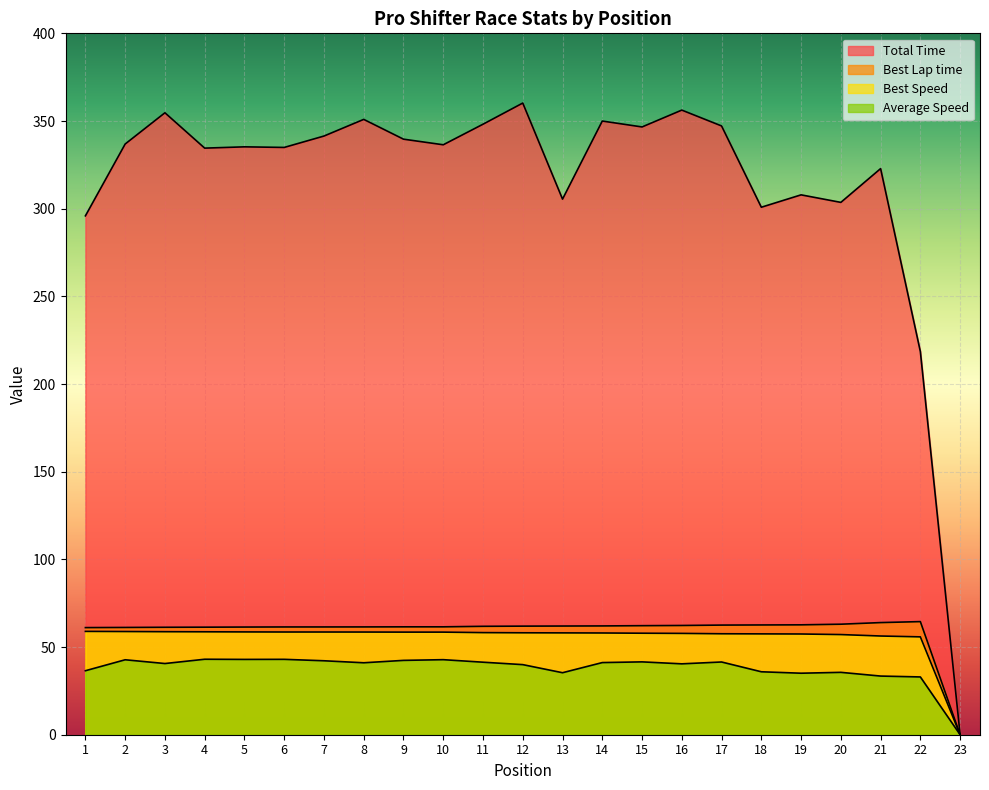

The value of Average Speed at 1 is 36.5. True or false?

True